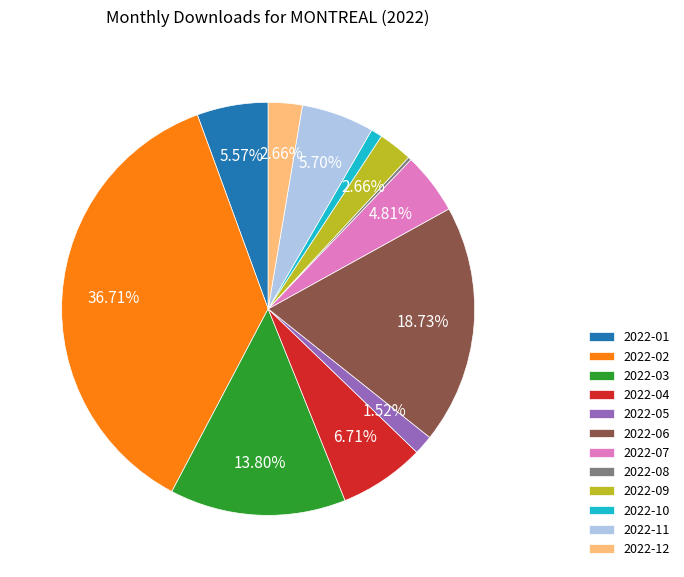

To the nearest percent, what is the difference between the 2022-07 and 2022-12 slice percentages?

2%